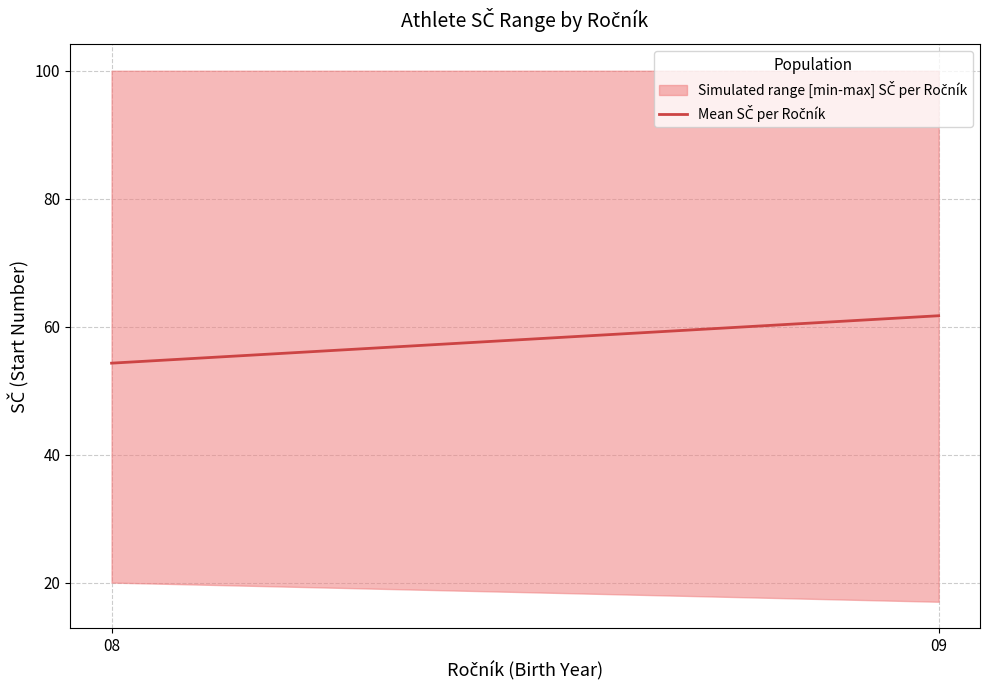

What is the sum of the values at 08 and 09?

37